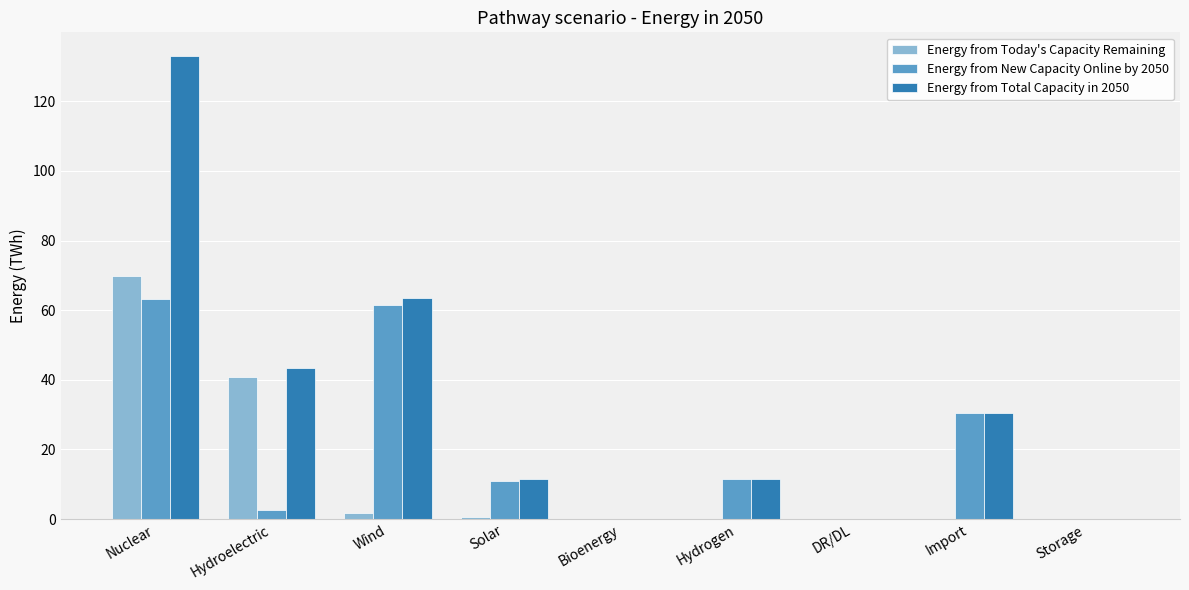

What is the total value across all series at Hydrogen?

23.2